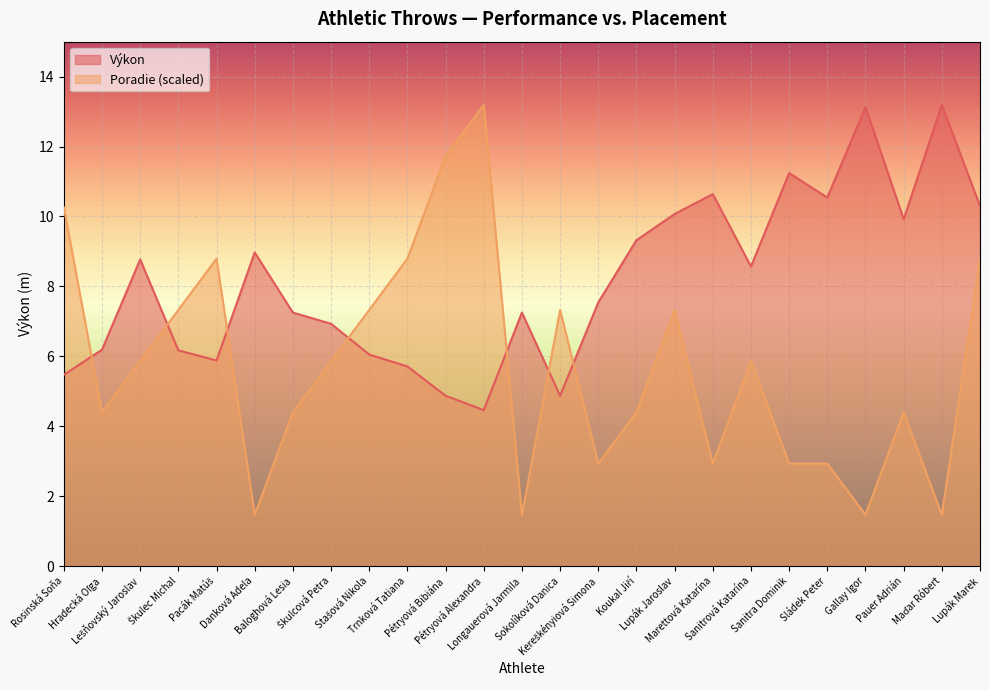

The Poradie series shows 15.0 at Trnková Tatiana. True or false?

False